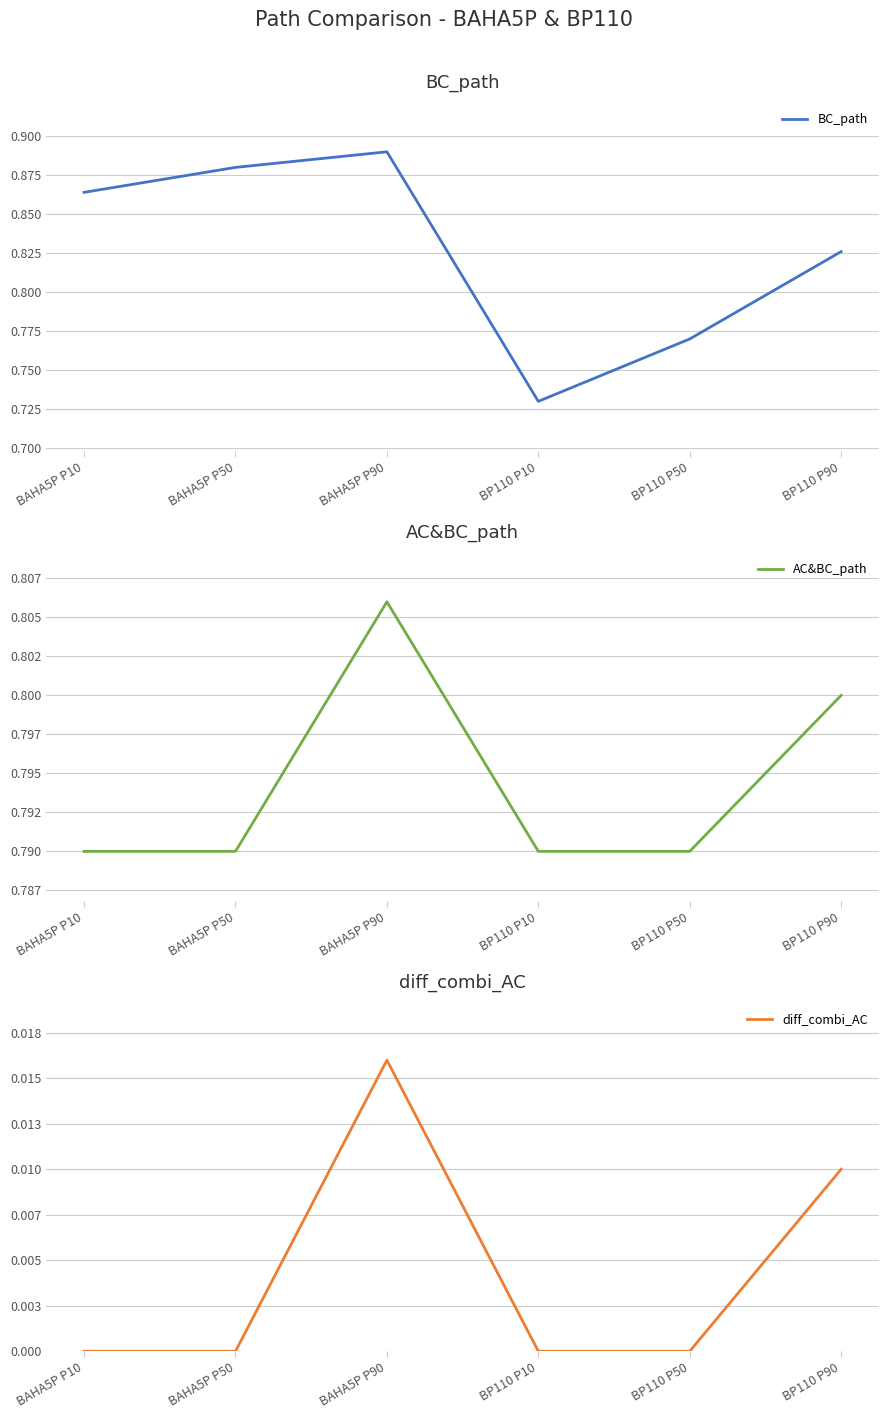

After their last crossing, which series has the higher values: AC&BC_path or BC_path?

BC_path